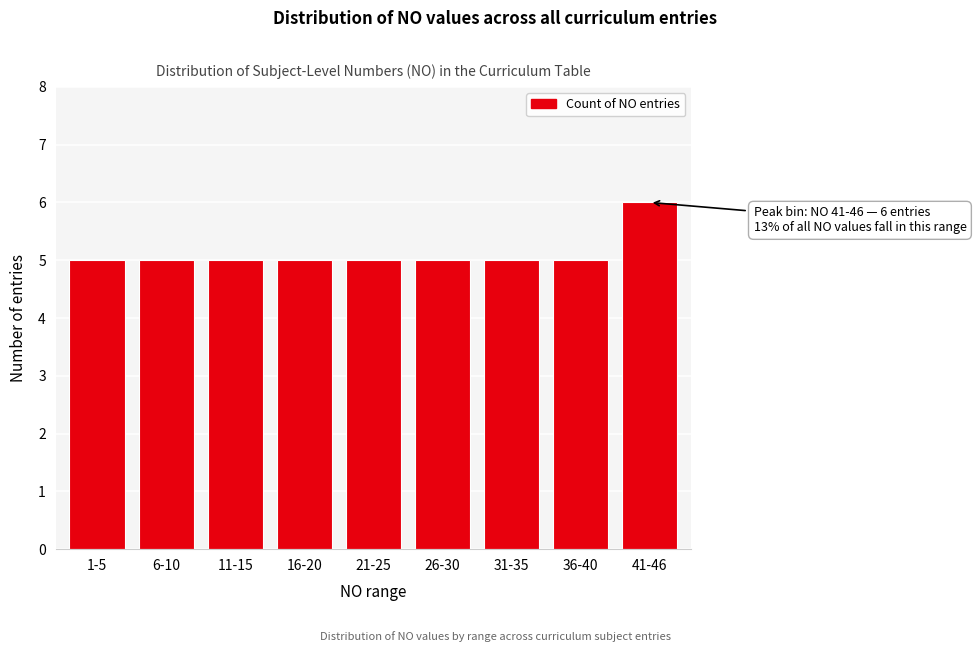

Reading left to right, transcribe all the data shown in this chart.

1-5=5	6-10=5	11-15=5	16-20=5	21-25=5	26-30=5	31-35=5	36-40=5	41-46=6